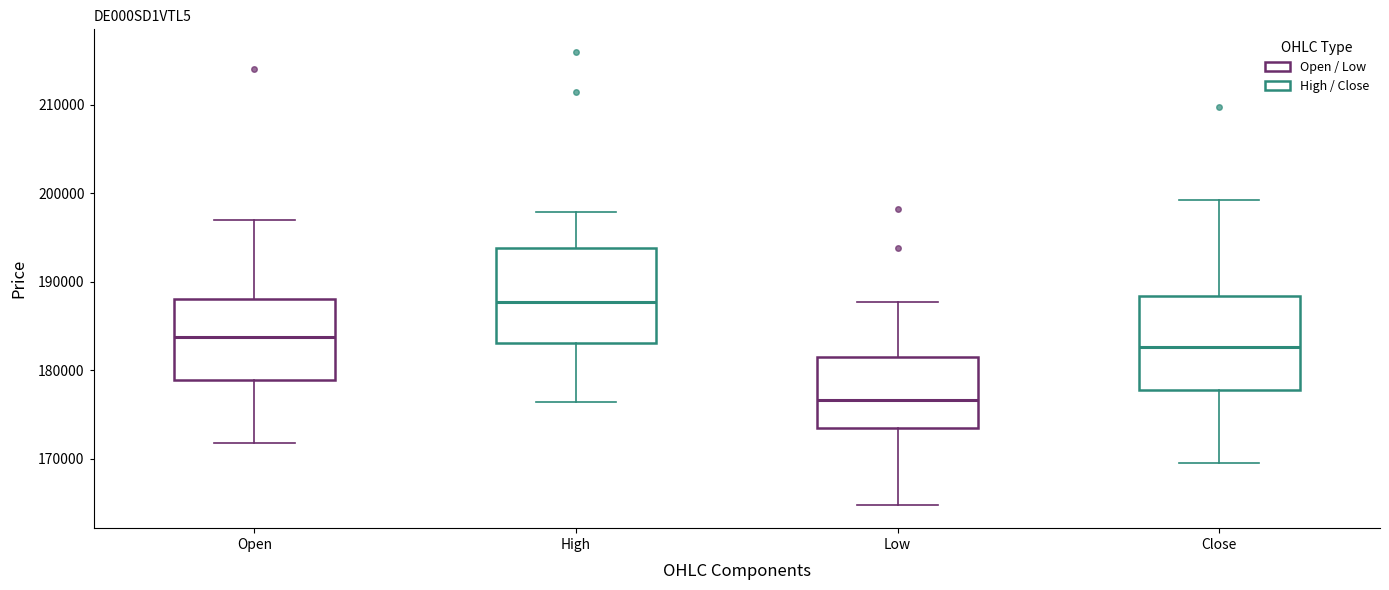

Which box's median line is the lowest?

Low